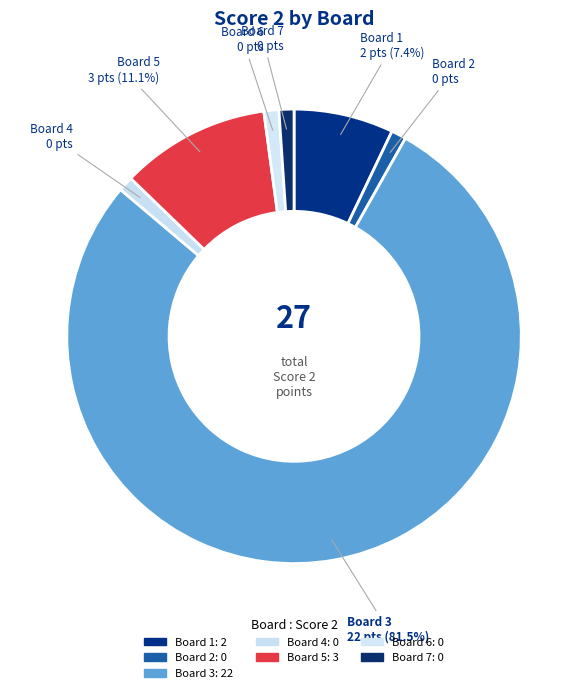

To the nearest percent, what is the difference between the largest and smallest slice percentages?

81%